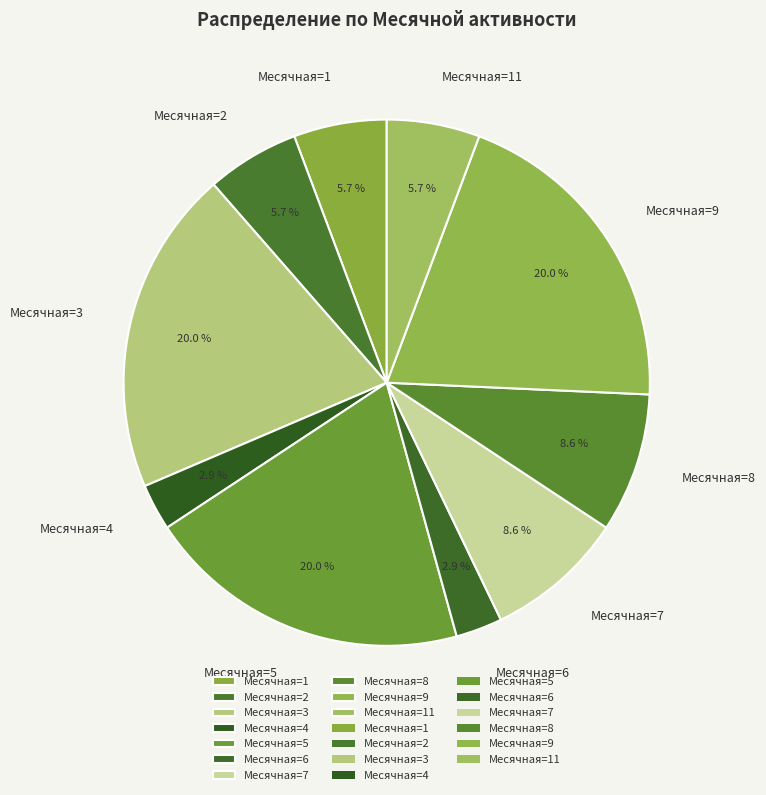

What is the ratio of the value at Месячная=9 to the value at Месячная=8?

2.3